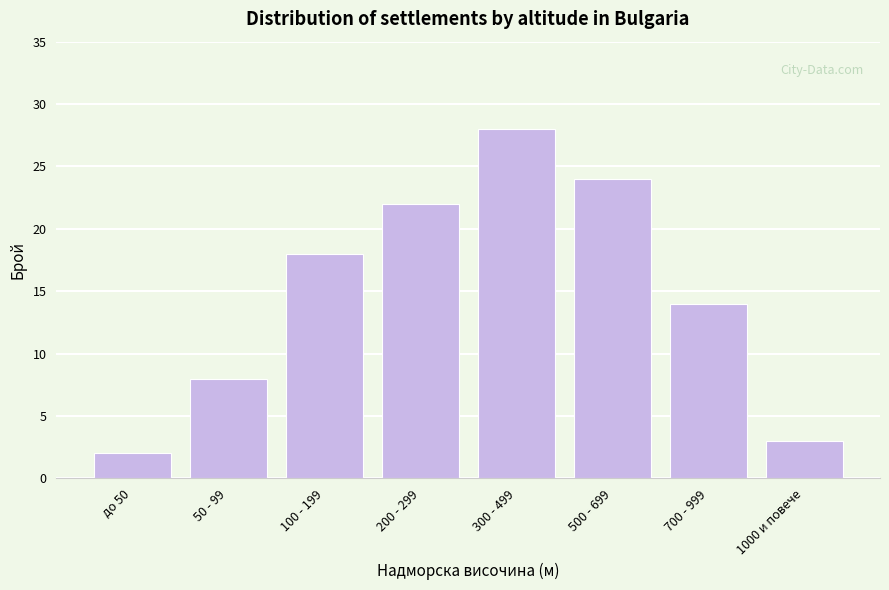

Reading right to left, what are all the values shown in this chart?

1000 и повече=3	700 - 999=14	500 - 699=24	300 - 499=28	200 - 299=22	100 - 199=18	50 - 99=8	до 50=2